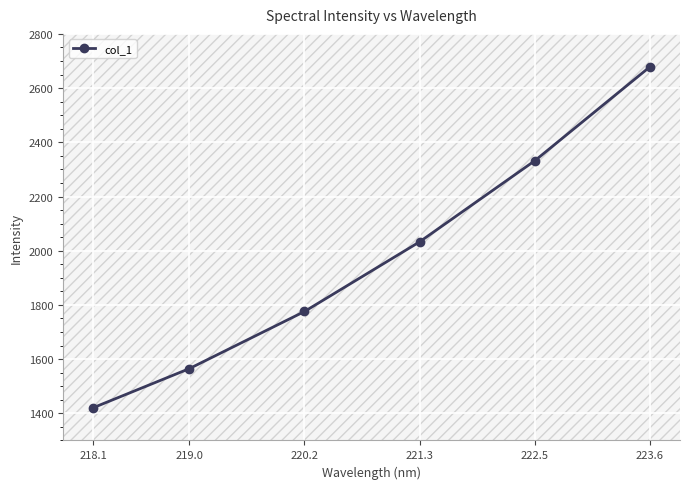

Between 223.6 and 219.0, which is larger?

223.6